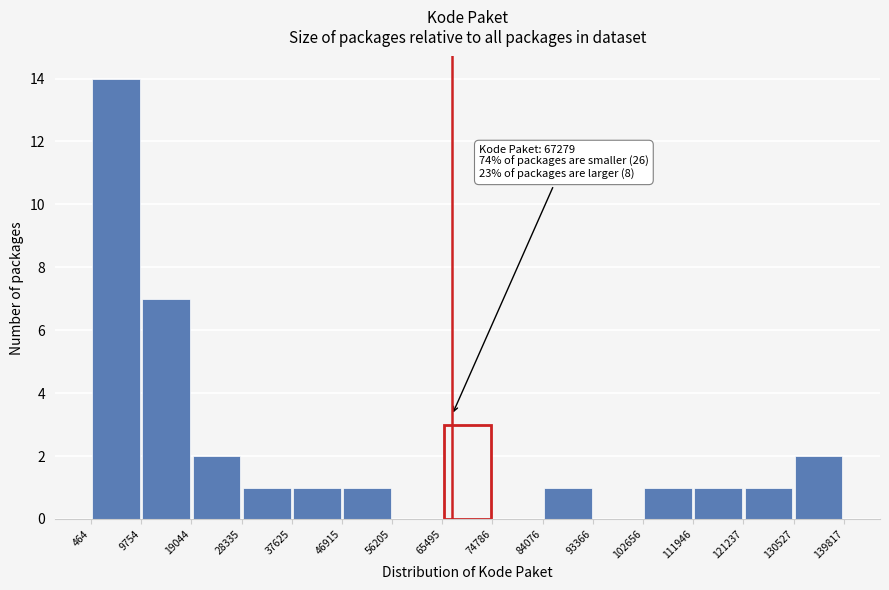

Over which range of the x-axis is the bar tallest?

464 to 9754